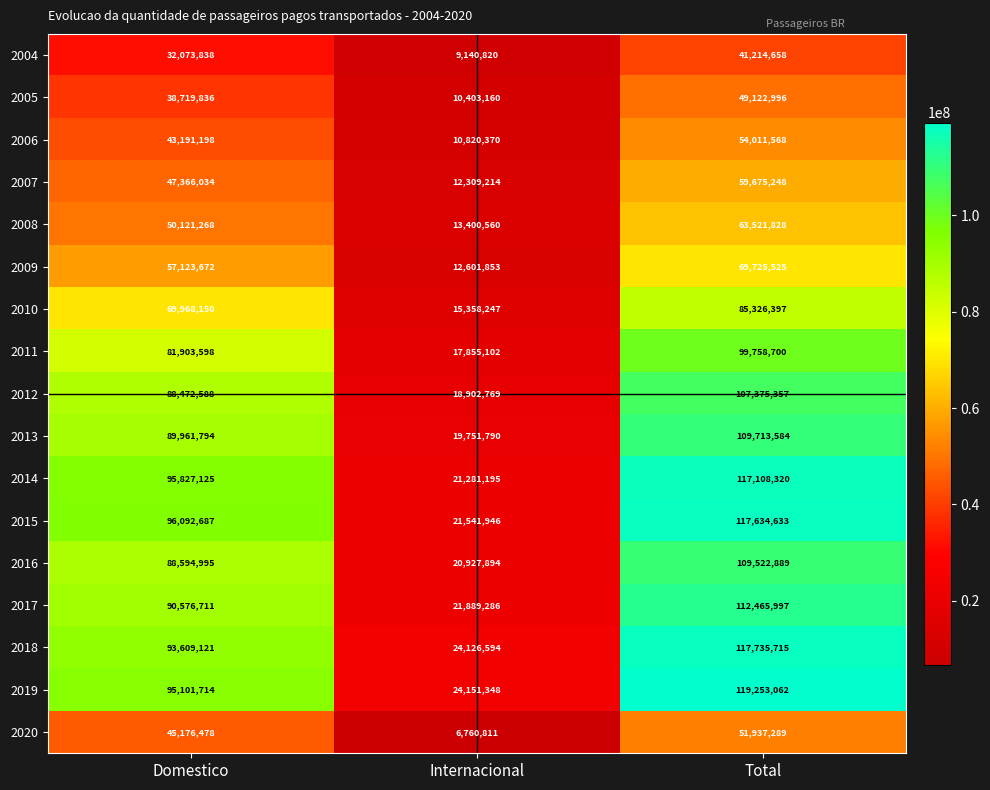

What is the smallest value displayed?

6760811